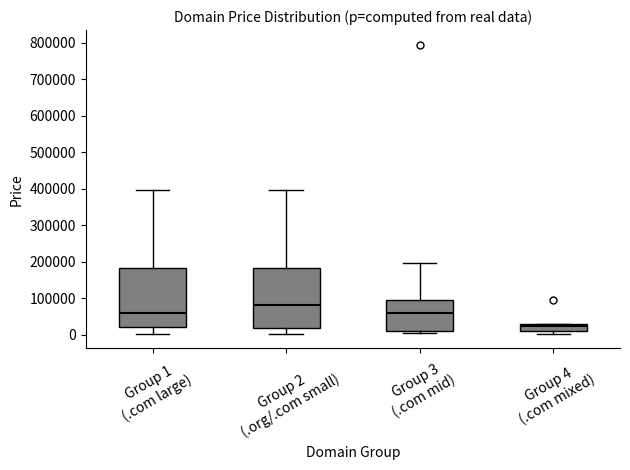

Reading left to right, read every box against the y-axis: the position of its median line, the range the box covers, and the ends of its whiskers. The values are not printed on the chart, so give them approximately, as read against the axis.

Group 1 (.com large): median 60000, box 20000 to 180000, whiskers 0 to 390000
Group 2 (.org/.com small): median 80000, box 20000 to 180000, whiskers 0 to 390000
Group 3 (.com mid): median 60000, box 10000 to 90000, whiskers 0 to 190000
Group 4 (.com mixed): median 20000, box 10000 to 30000, whiskers 0 to 30000